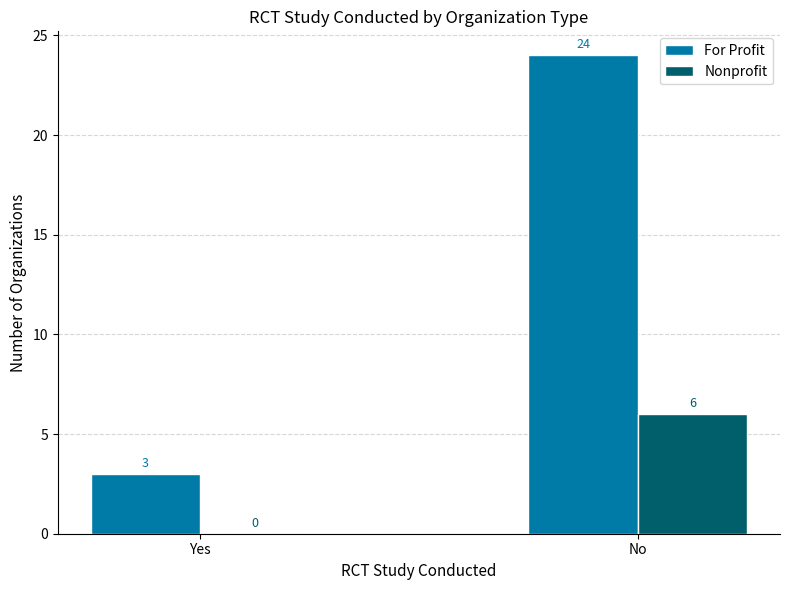

At which category is the sum across all series the highest?

No